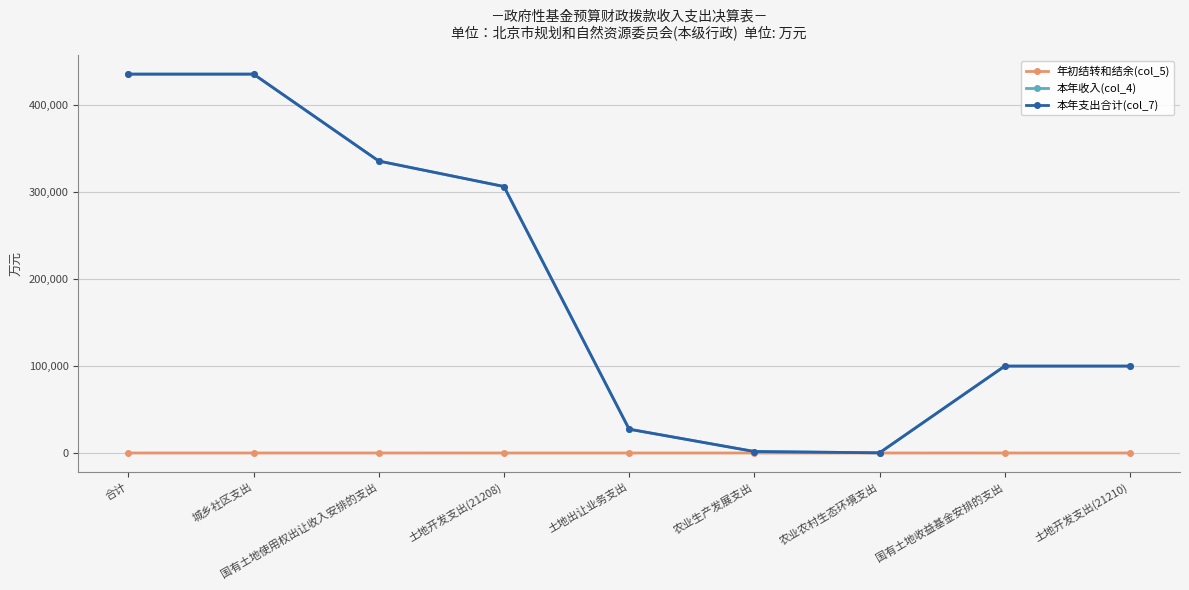

What is the minimum value for 本年收入(col_4)?

195.8